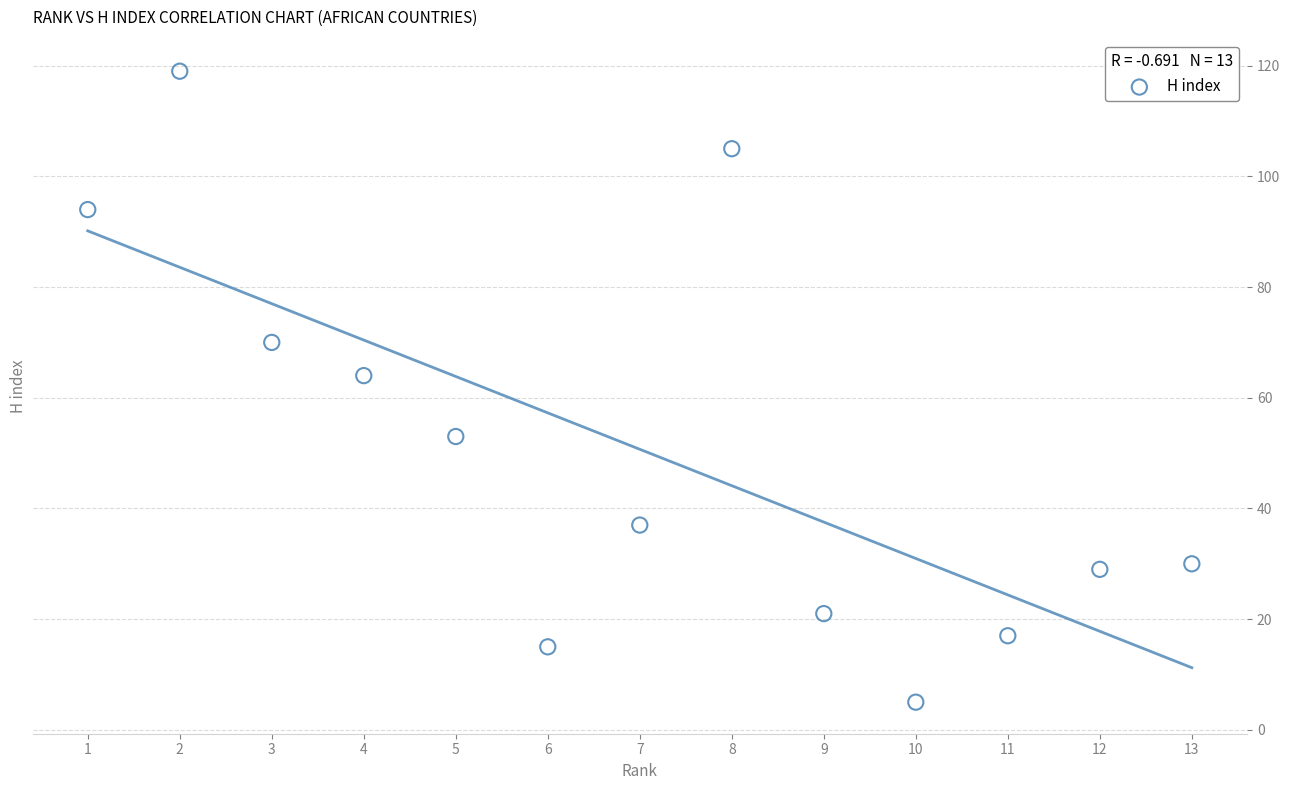

What is the range of Y values (max minus min)?

114